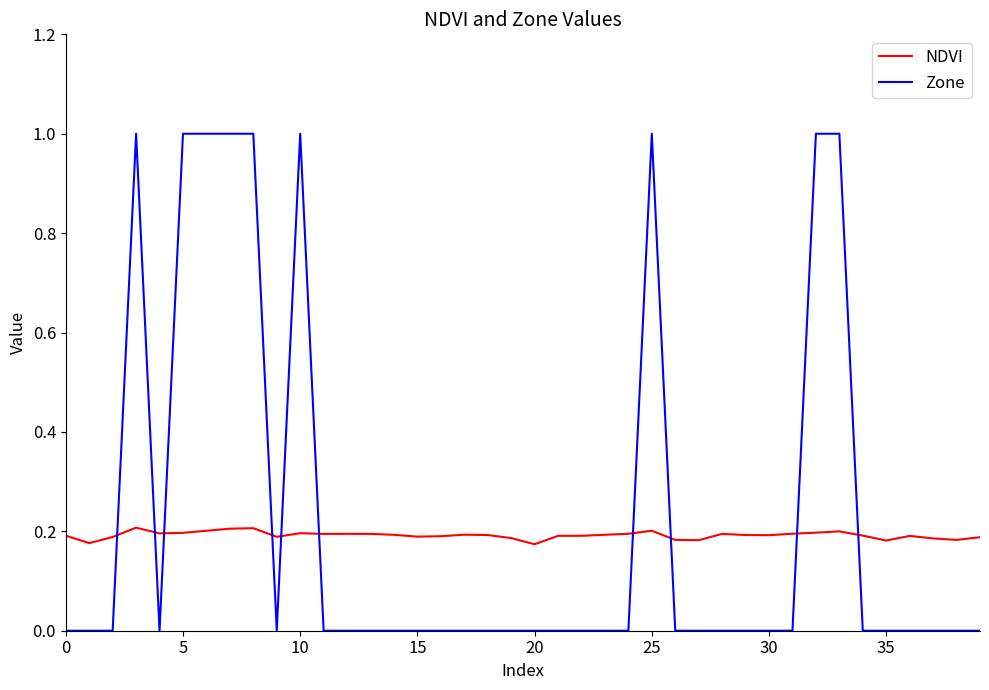

Which series ends up on top after the final intersection of NDVI and Zone?

NDVI